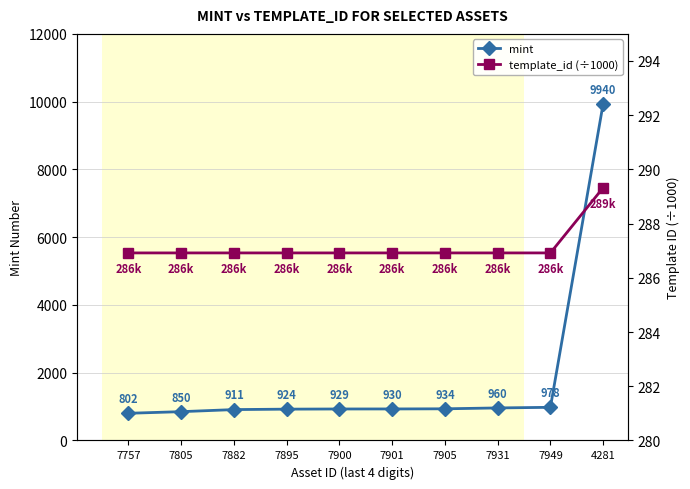

Read the template_id (÷1000) value at 7900.

286.9